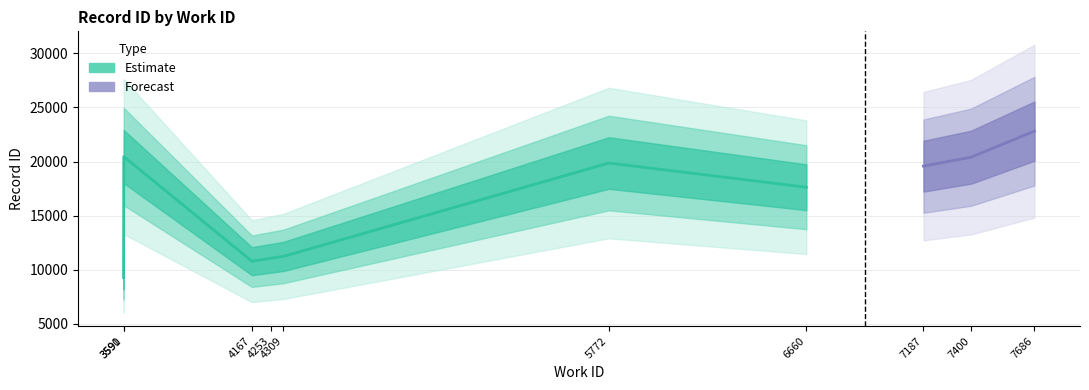

Which label corresponds to the smallest value in the chart?

3590